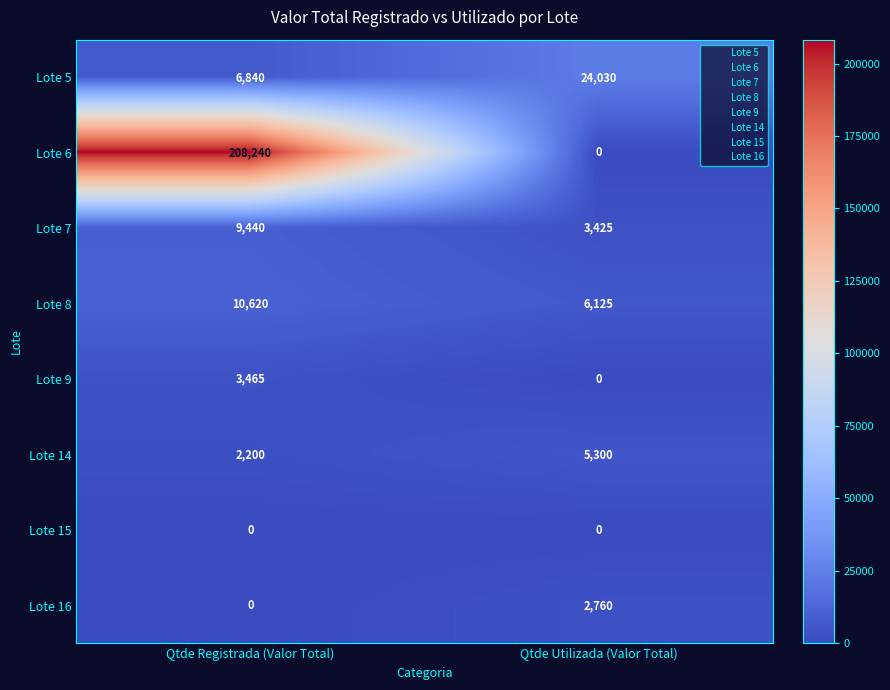

The Lote 14 series shows 2259 at Qtde Utilizada (Valor Total). True or false?

False